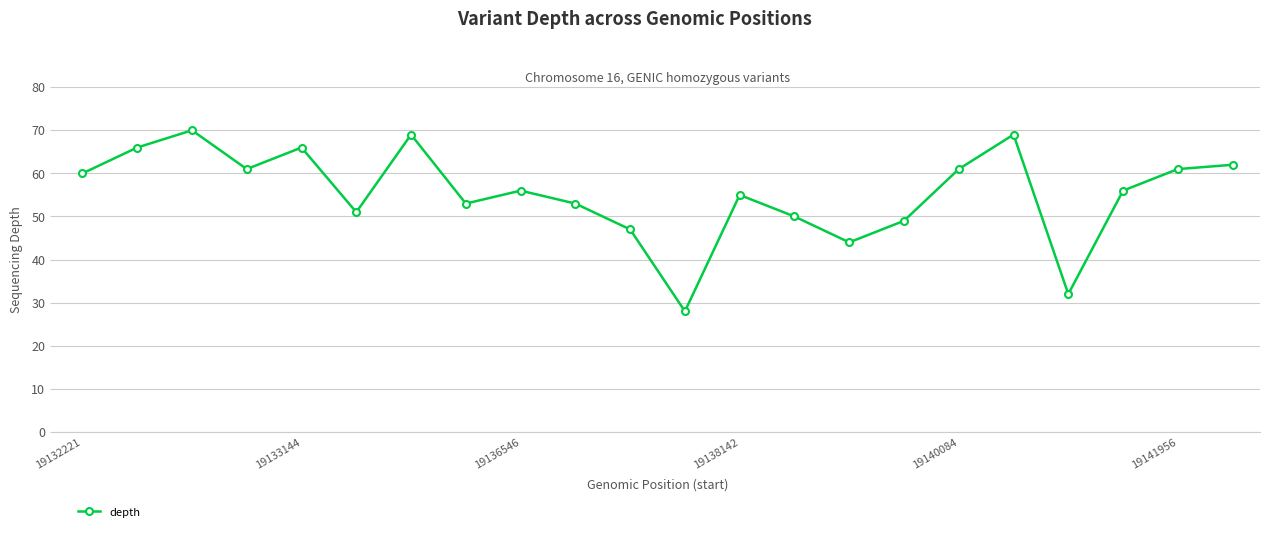

What is the minimum value shown in the chart?

28